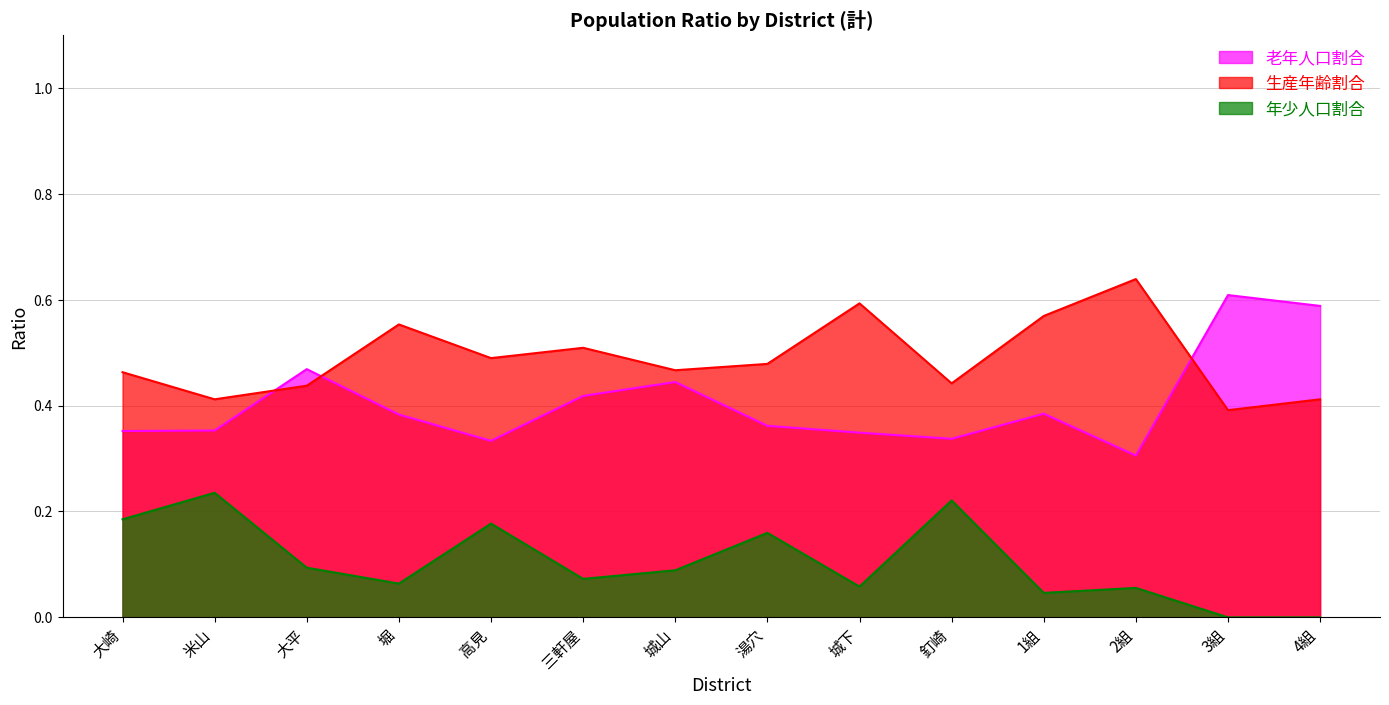

How many interior local peaks does the 老年人口割合 series have?

4